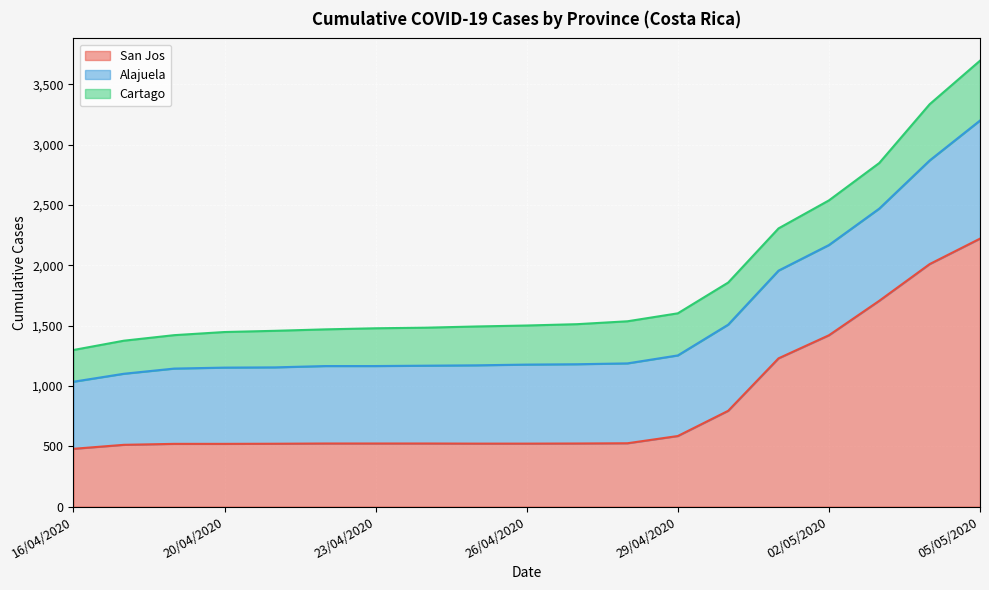

What is the smallest value displayed?

263